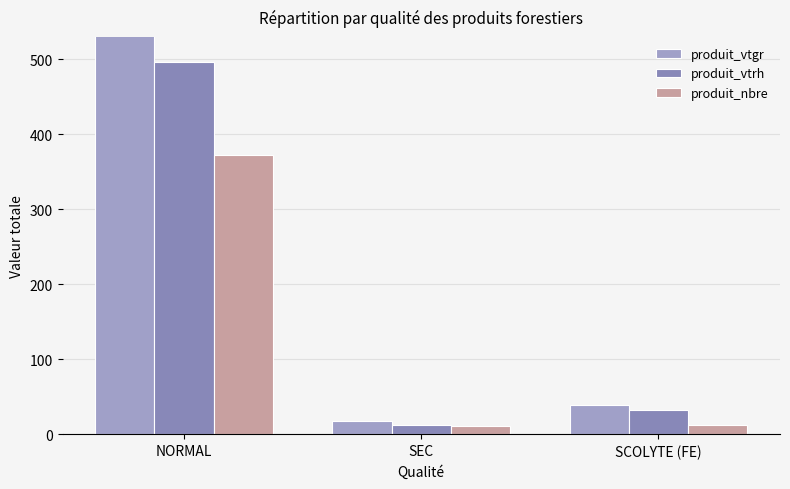

Which series has the largest total across all categories?

produit_vtgr